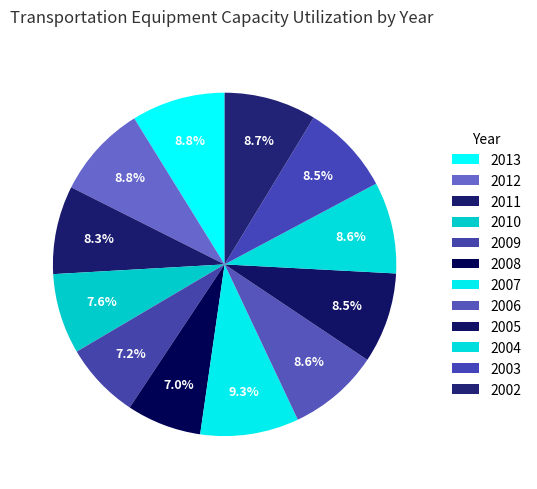

How many slices are in this pie chart?

12